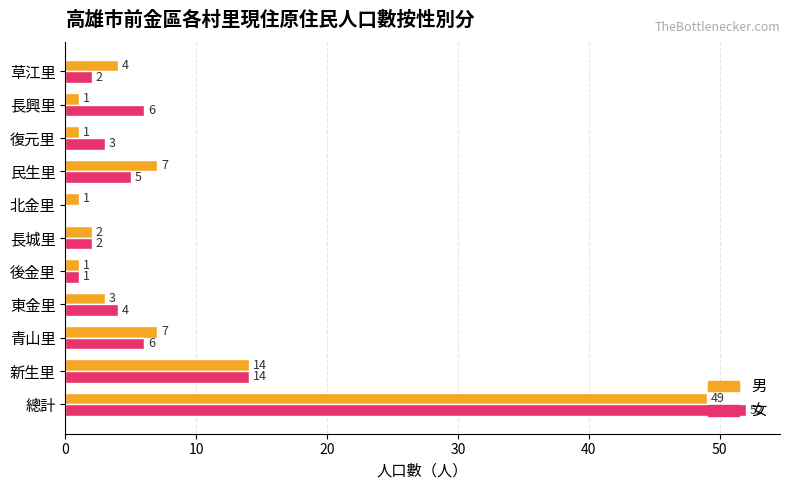

Between 青山里 and 民生里, which series saw the biggest shift?

女